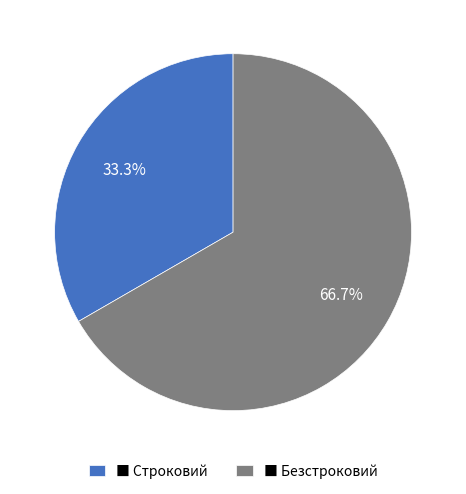

How much of the chart is everything except ■ Строковий?

66.7%